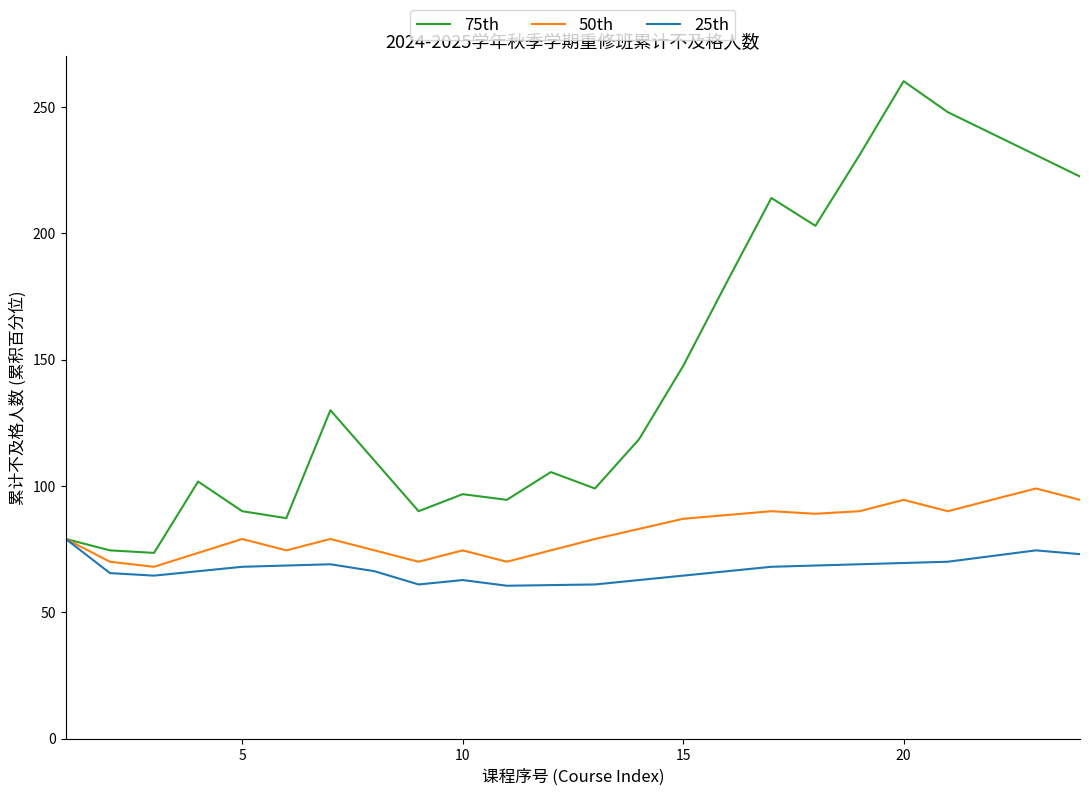

How many categories are shown in the chart?

24